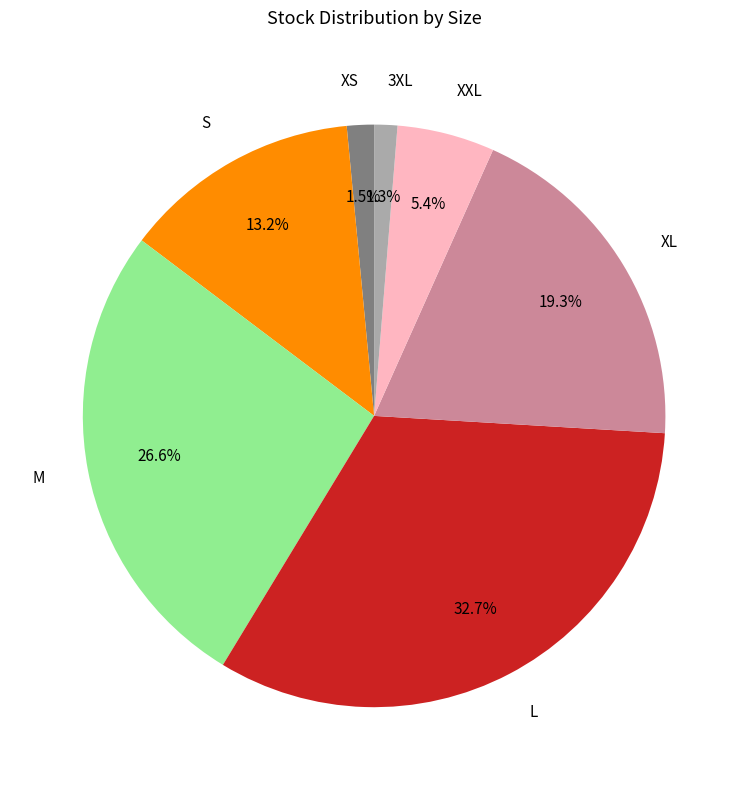

What percentage is NOT represented by M?

73.4%